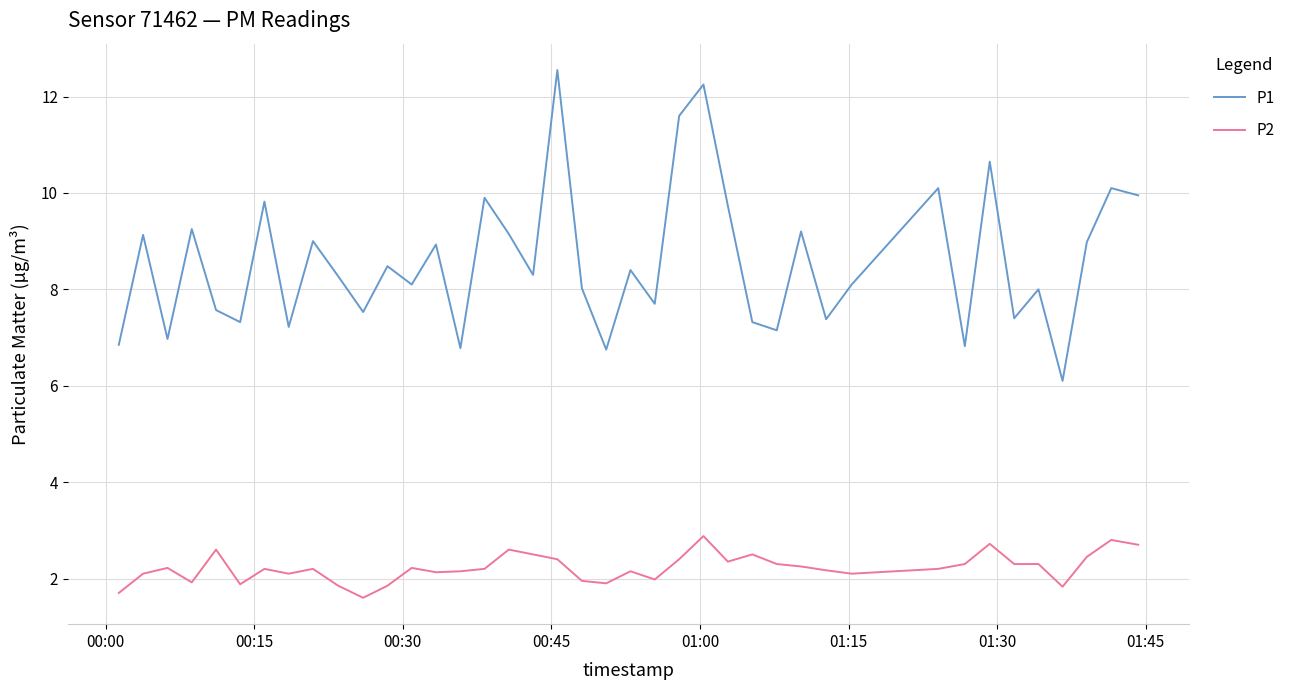

What is the minimum value shown in the chart?

1.6